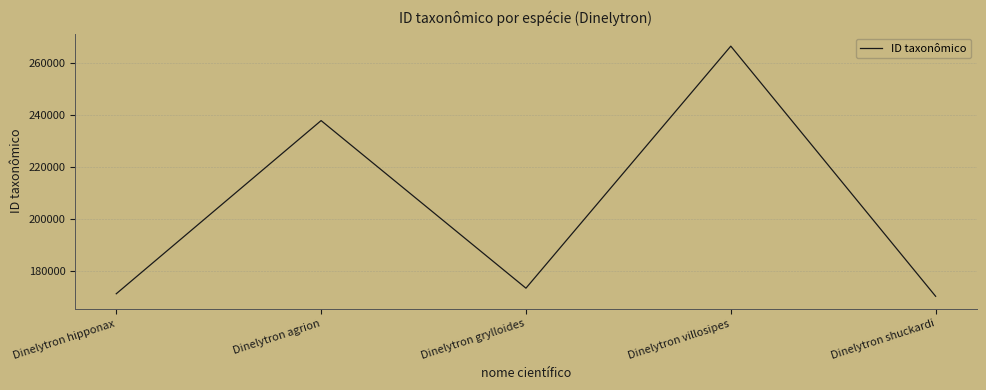

Rank the categories by value from highest to lowest.

Dinelytron villosipes, Dinelytron agrion, Dinelytron grylloides, Dinelytron hipponax, Dinelytron shuckardi